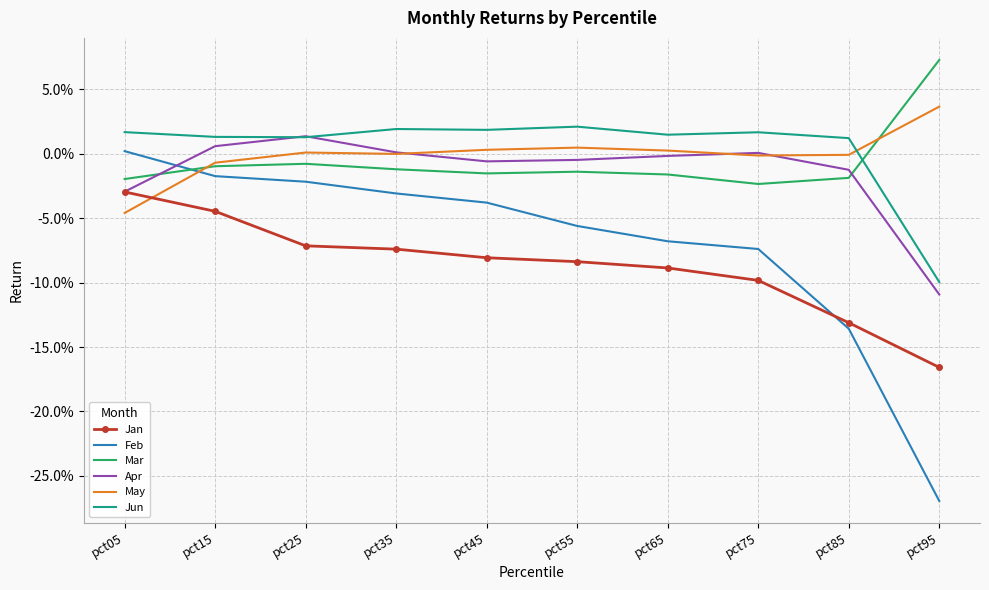

What are all the series names shown in the legend?

Jan, Feb, Mar, Apr, May, Jun